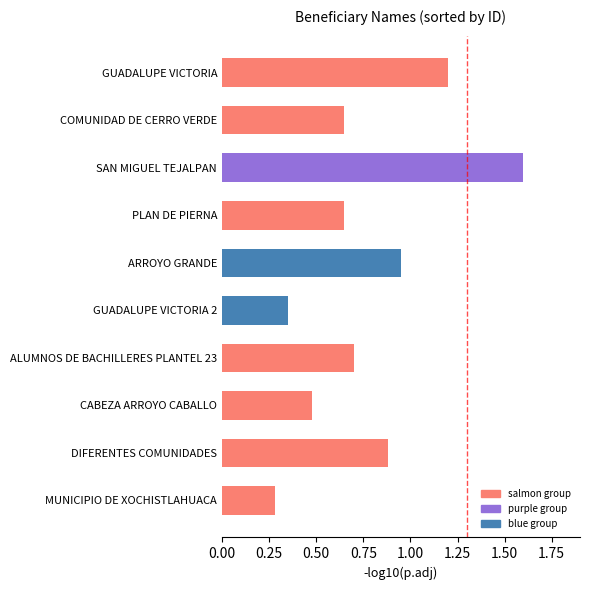

True or false: the data shows 0.6 at SAN MIGUEL TEJALPAN.

False